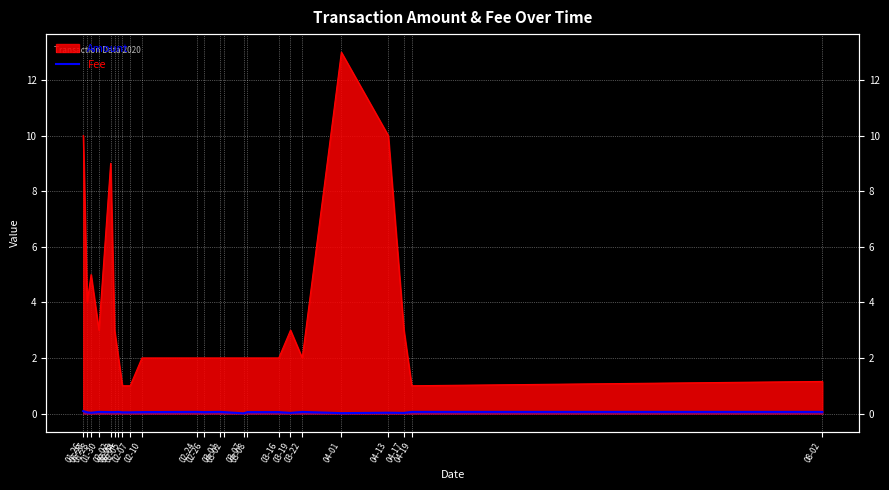

What is the sum of the values at 01-30 and 03-07?

0.1